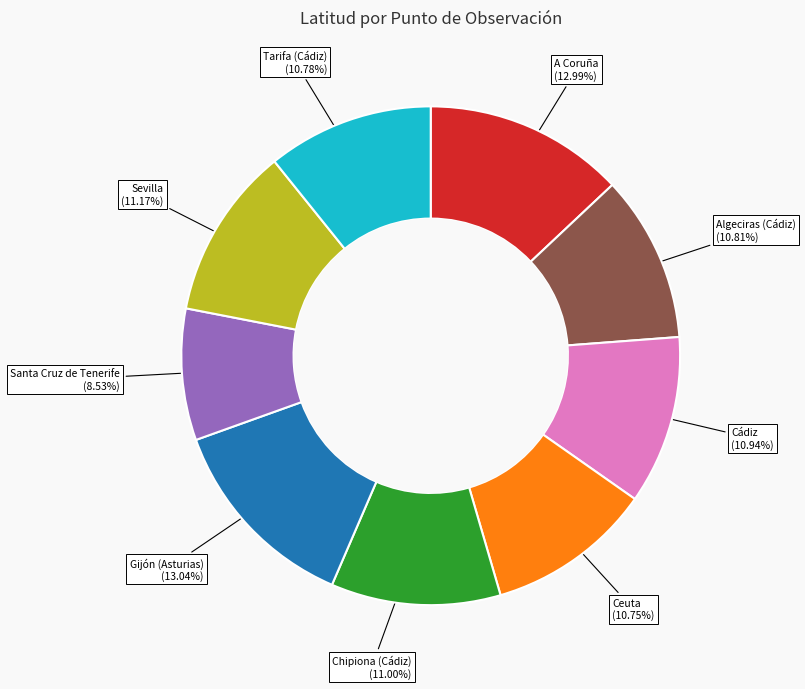

Approximately how many times larger is the value at Algeciras (Cádiz) compared to Sevilla?

1.0